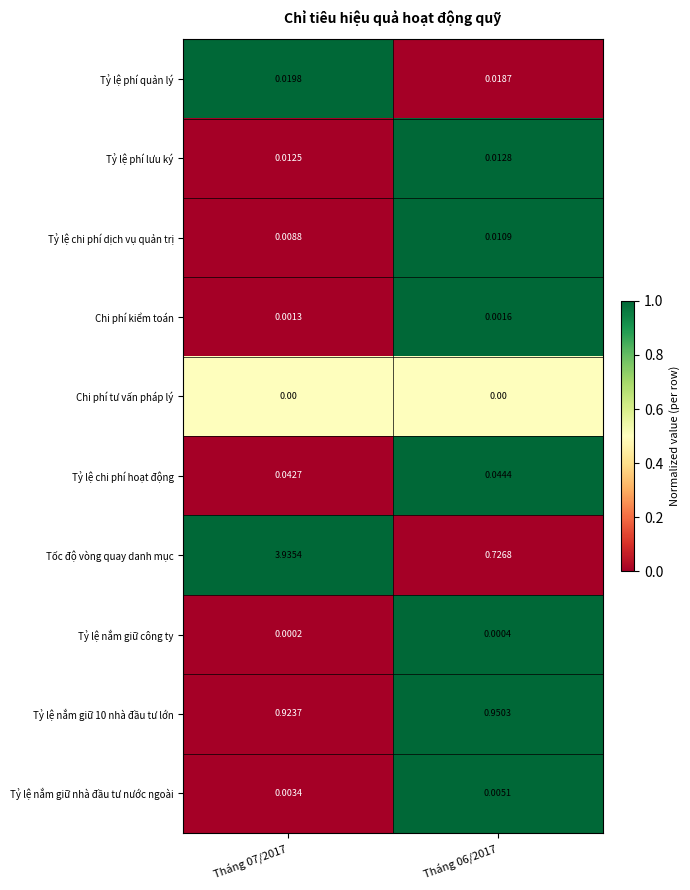

Which series has the largest total across all categories?

Tốc độ vòng quay danh mục